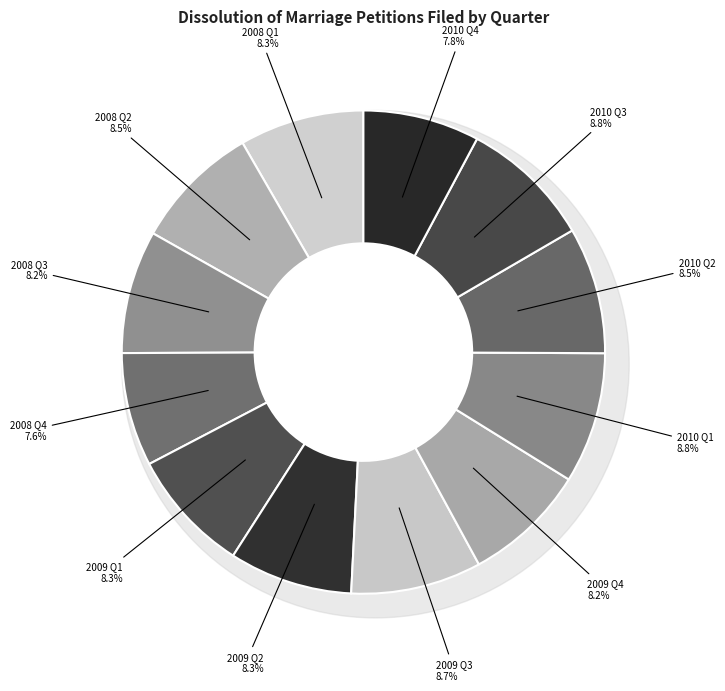

Which category has the smallest portion of the pie?

2008 Q4